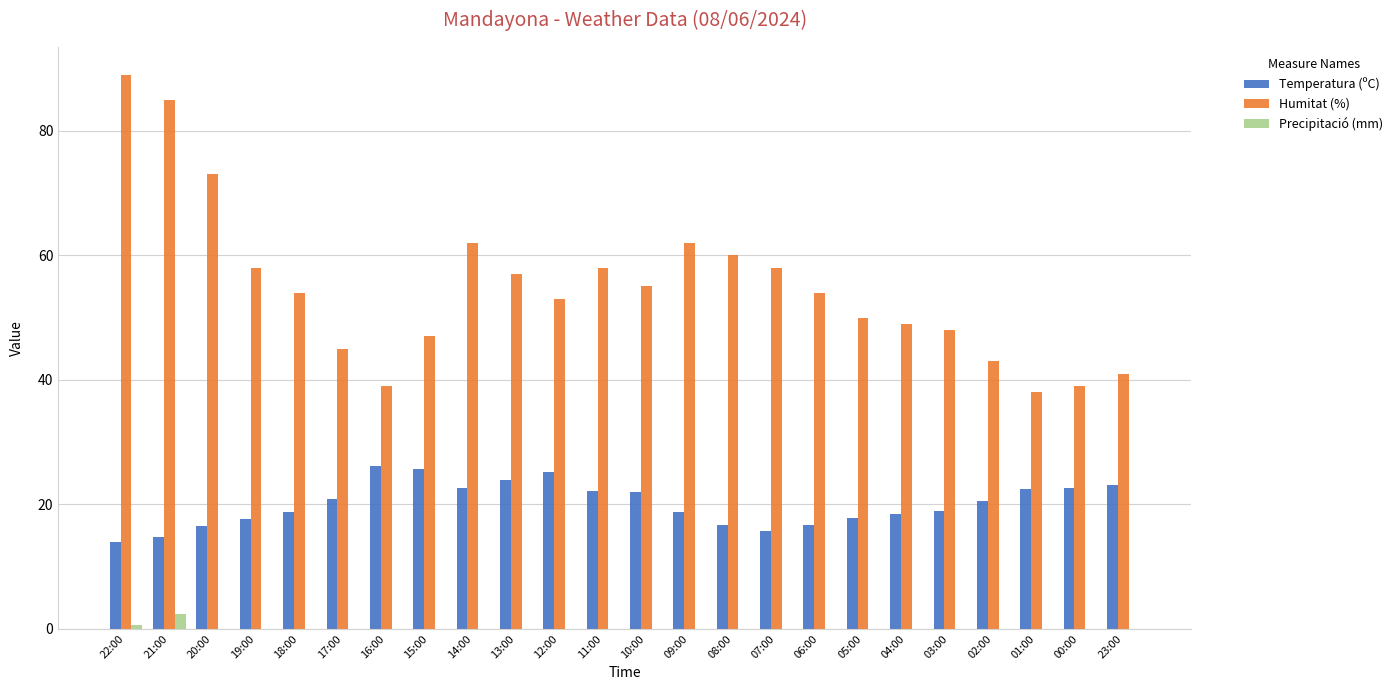

What is the greatest value displayed?

89.0